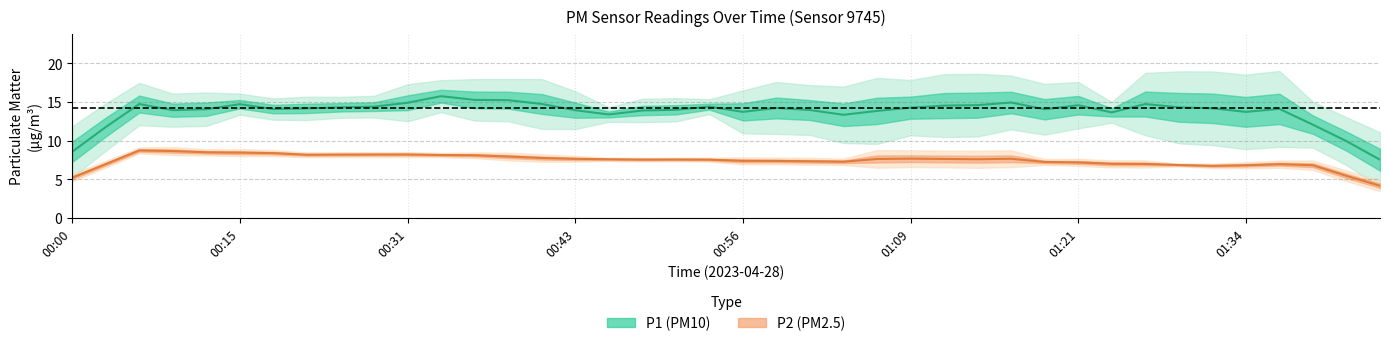

True or false: P1 and P2 intersect in this chart.

False